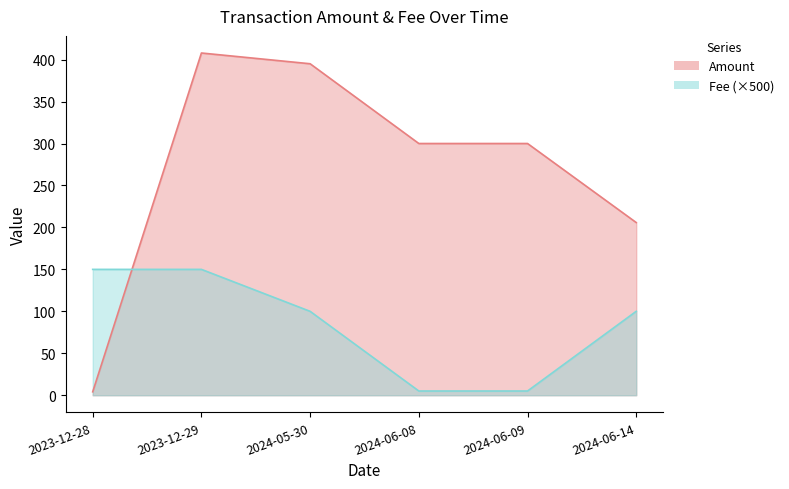

At which label does Amount reach its peak?

2023-12-29